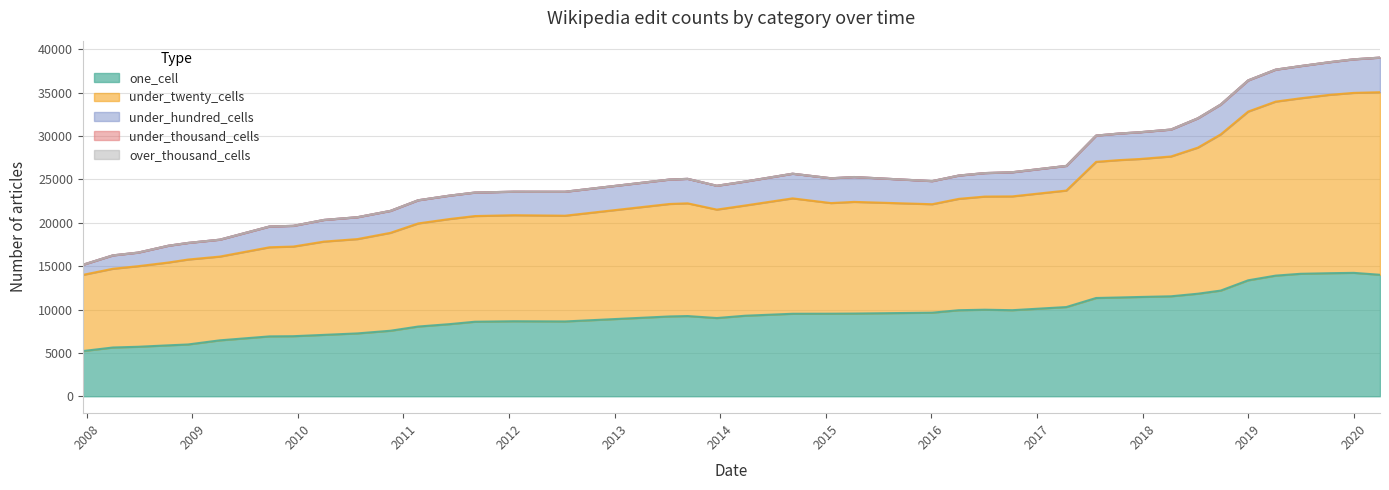

True or false: one_cell and under_twenty_cells cross at least once.

False